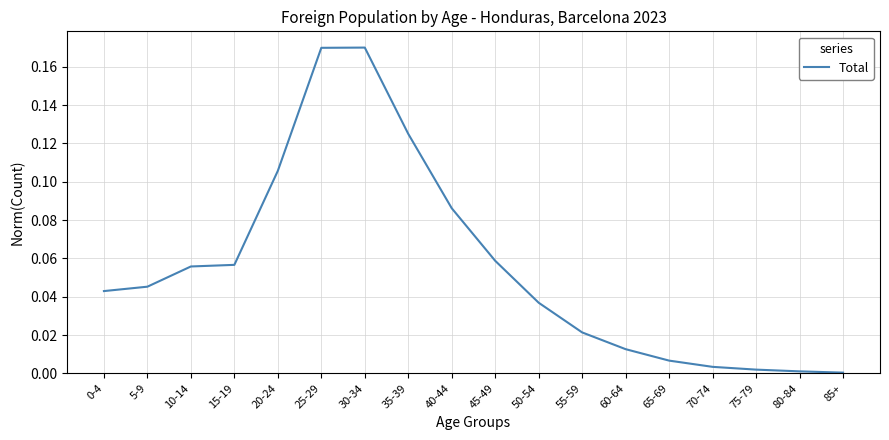

What is the sum of all values?

1.0